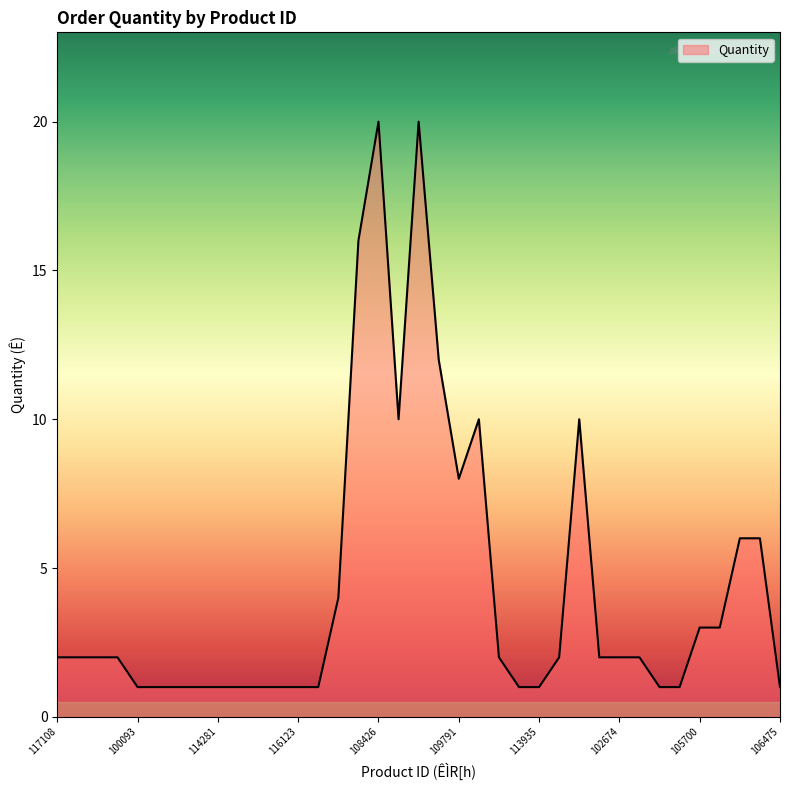

What is the maximum value shown in the chart?

20